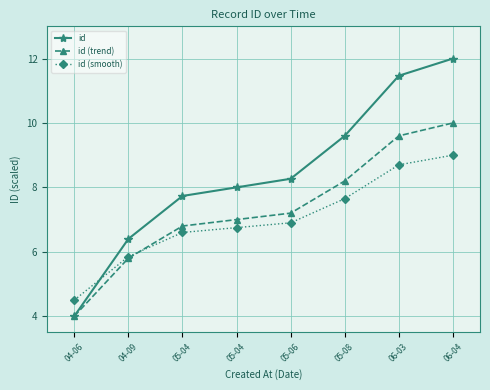

What are all the series names shown in the legend?

id, id (trend), id (smooth)